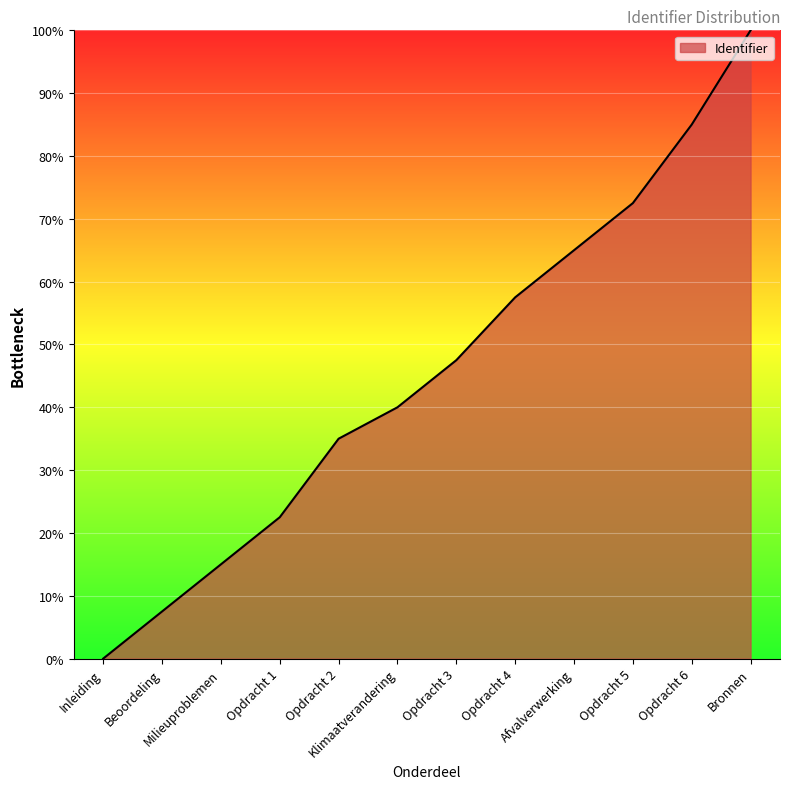

The chart shows a value of -62.9 at Inleiding. True or false?

False